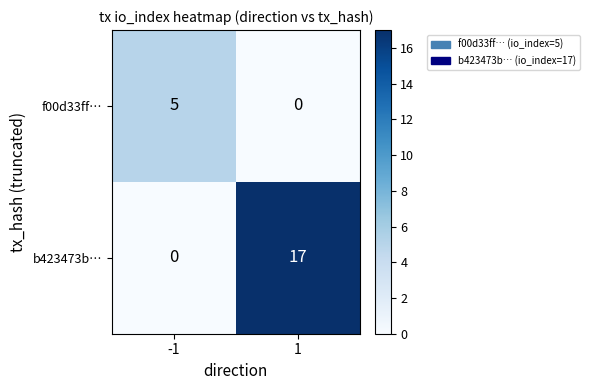

At -1, list the series in order from smallest to largest.

b423473b…, f00d33ff…